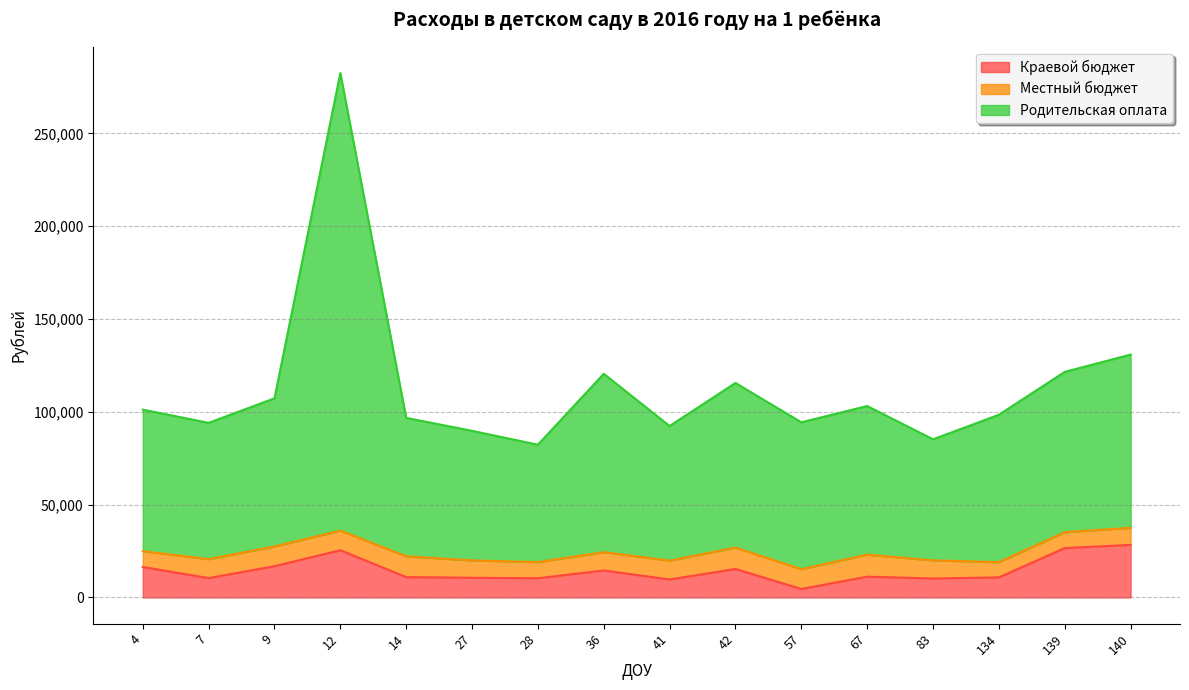

Which series has the widest spread of values?

Родительская оплата